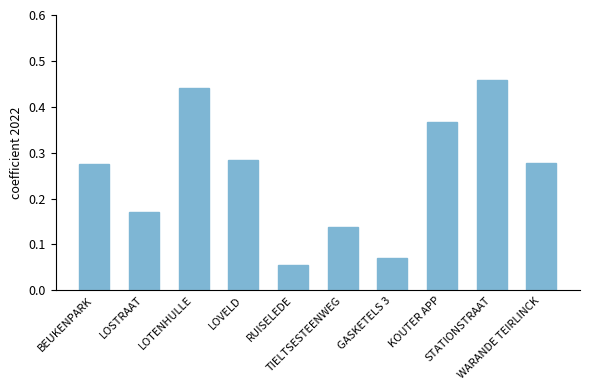

Count the values in the range 0 to 1.

10